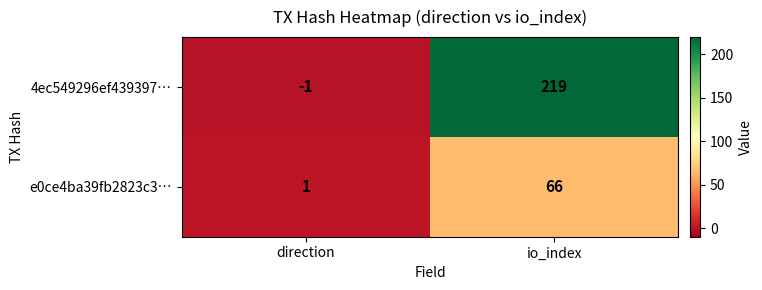

At which category does the chart reach its minimum across all series?

direction